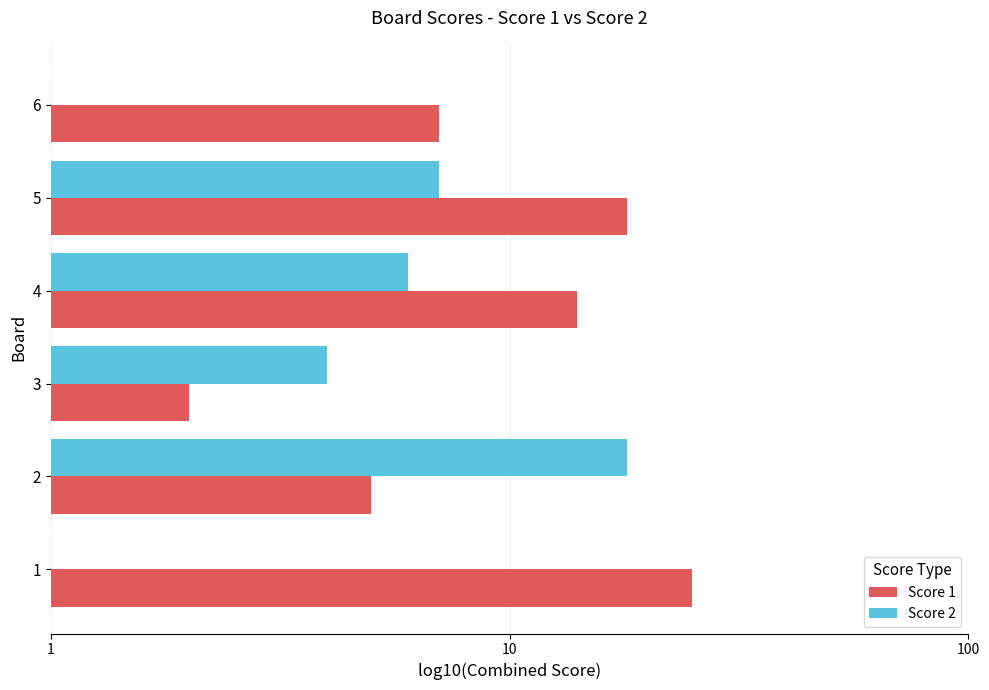

What are all the series names shown in the legend?

Score 1, Score 2